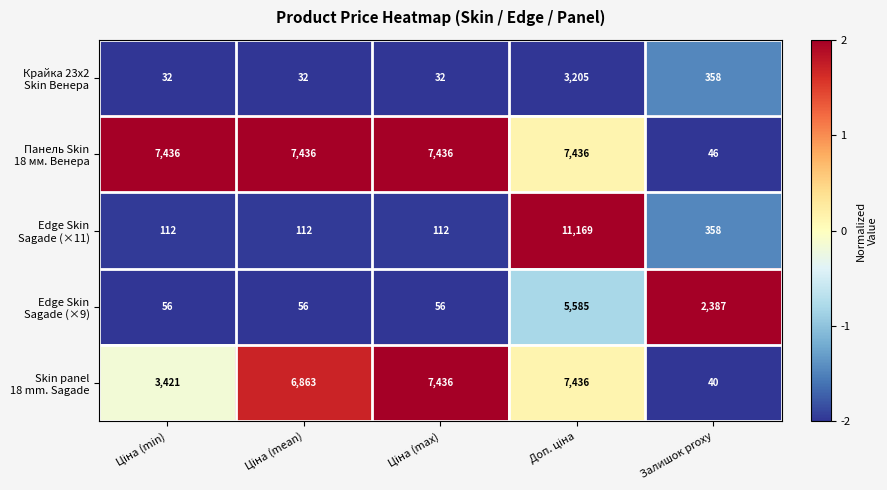

What is the greatest value displayed?

11169